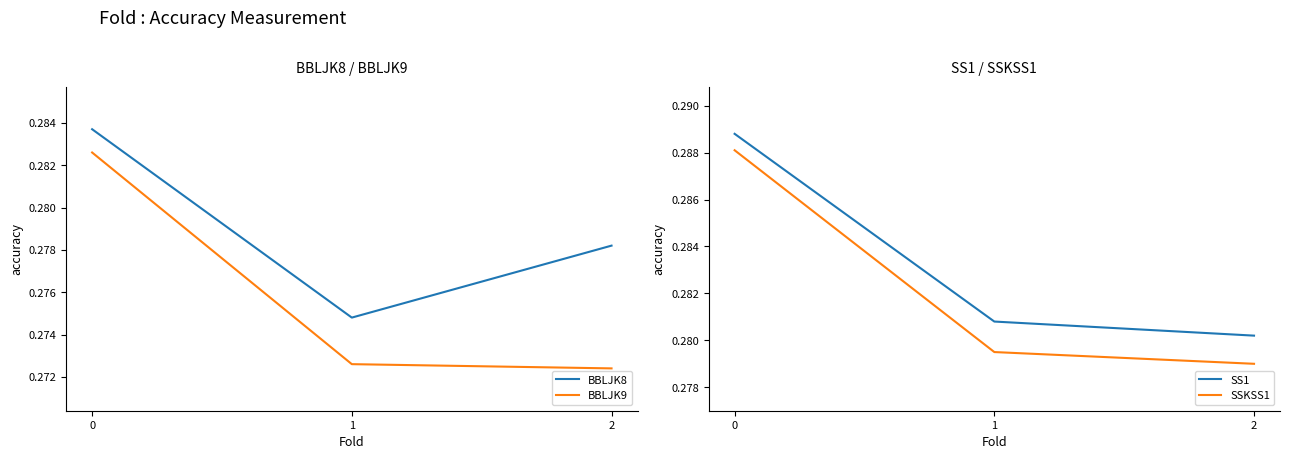

Where is BBLJK9 nearest to the value 0?

2